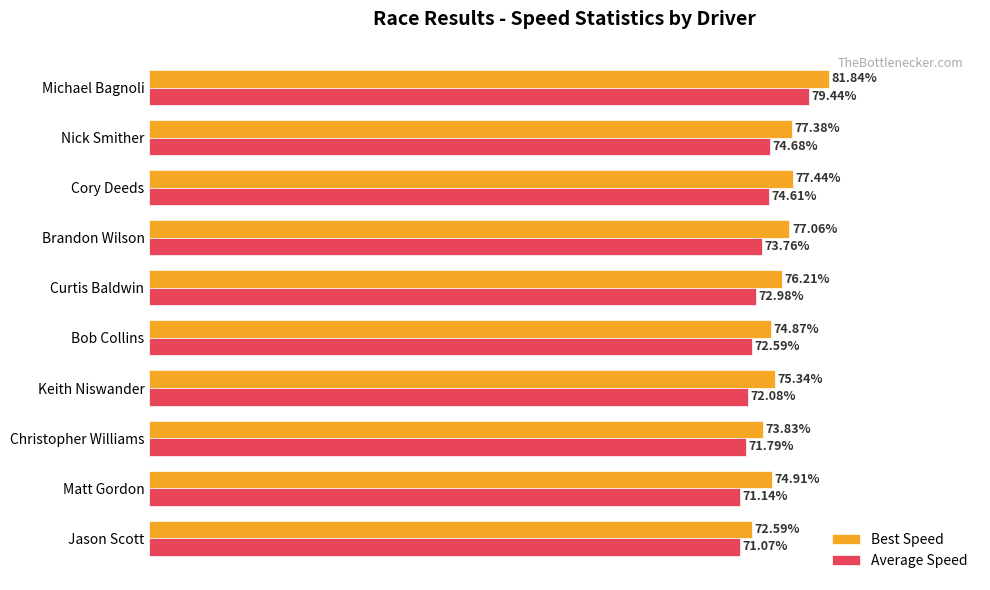

At which category is the sum across all series the highest?

Michael Bagnoli